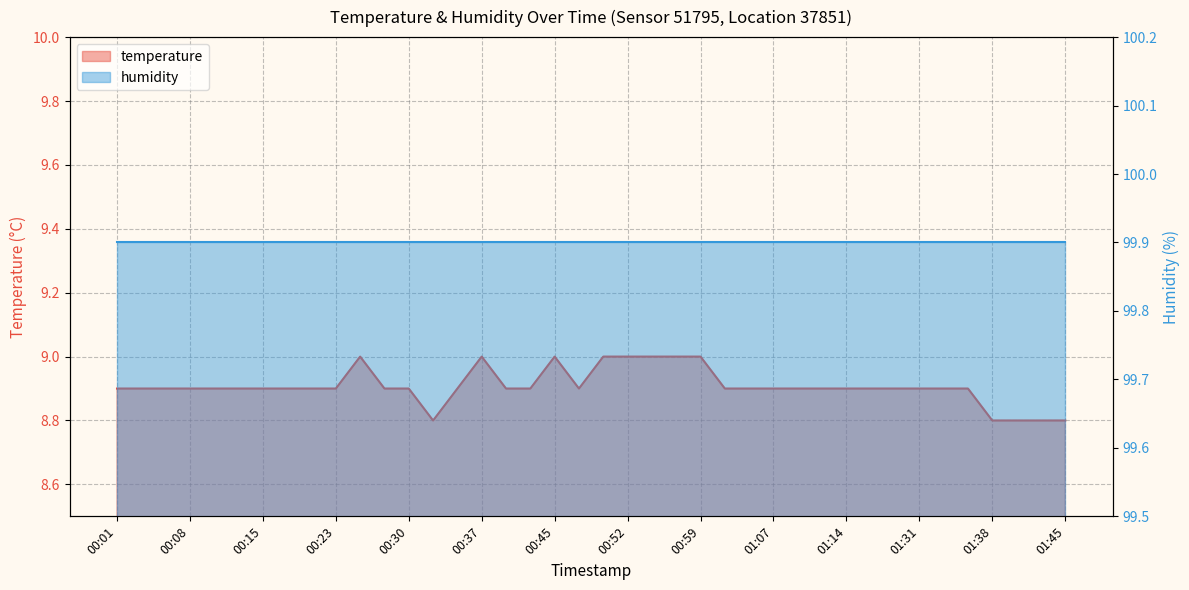

True or false: the data has more than 1 interior local peaks.

True